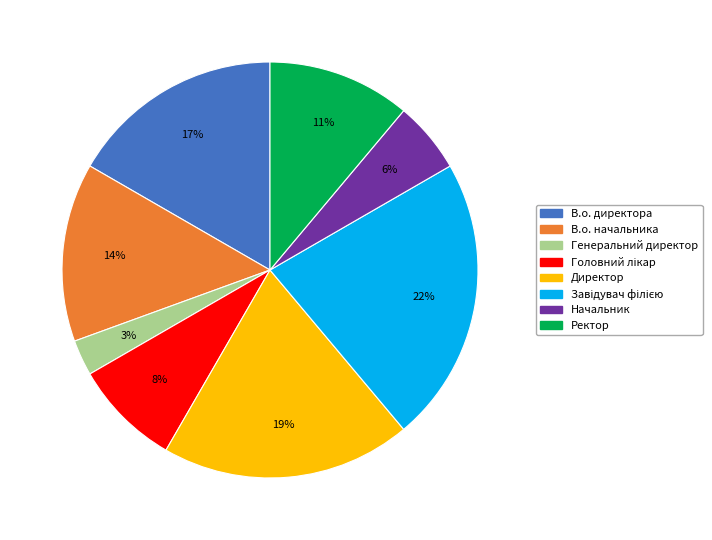

To the nearest percent, what is the difference between the largest and smallest slice percentages?

19%